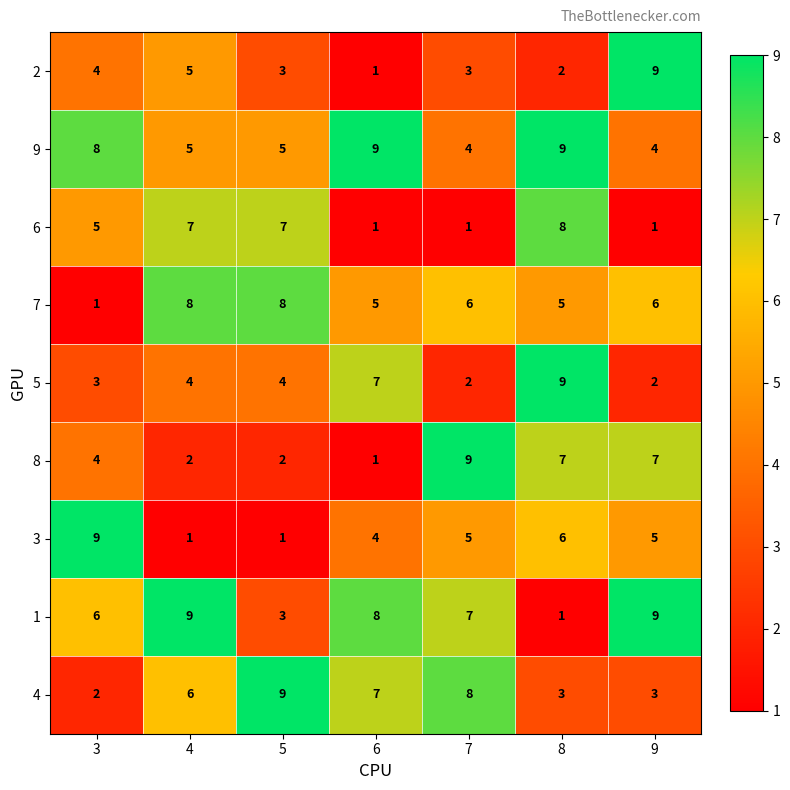

Which series has the largest total across all categories?

9